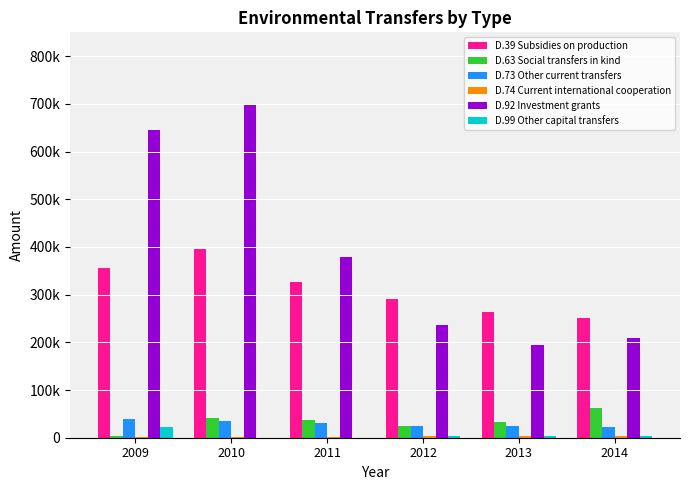

What is the average value of the D.73 Other current transfers series?

29492.6